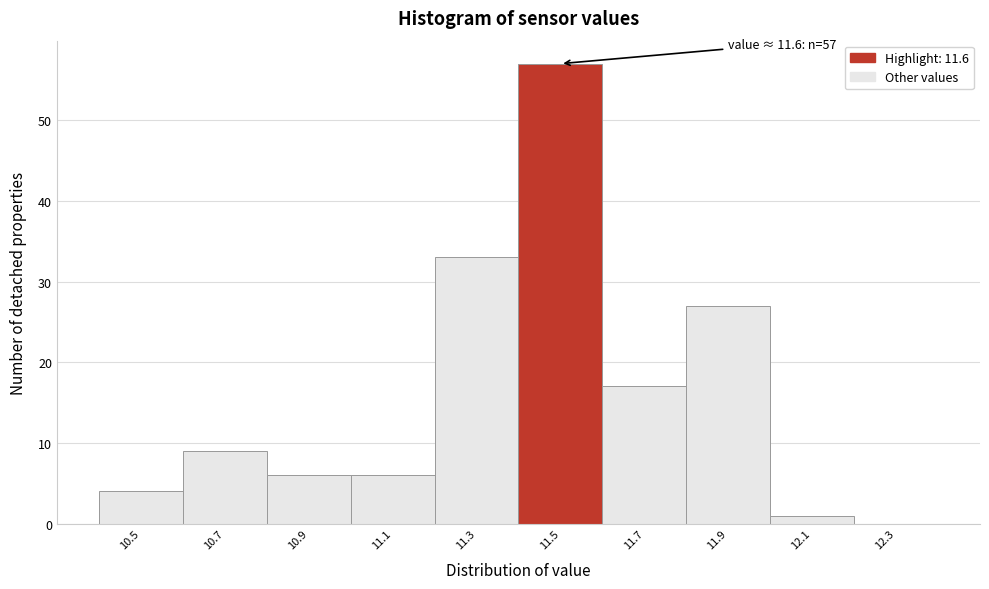

Reading left to right, what are all the values shown in this chart?

10.5=4	10.7=9	10.9=6	11.1=6	11.3=33	11.5=57	11.7=17	11.9=27	12.1=1	12.3=0